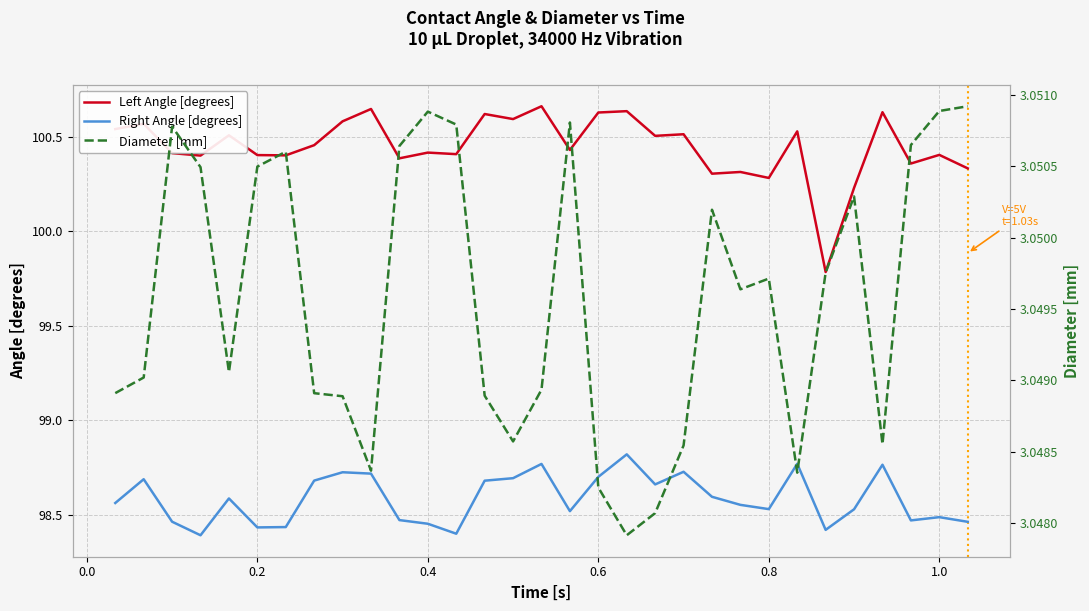

How many Diameter [mm] values are between 3 and 4?

31